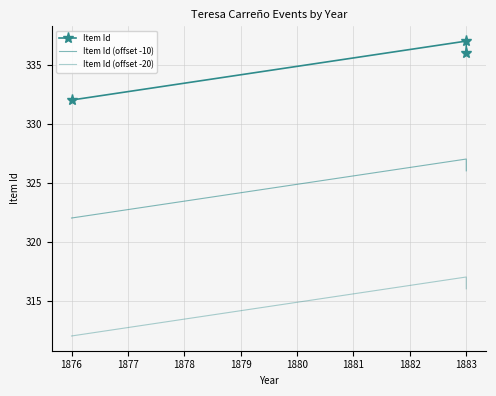

Reading right to left, extract all data points from this chart.

Item Id: 336	337	332
Item Id (offset -10): 326	327	322
Item Id (offset -20): 316	317	312